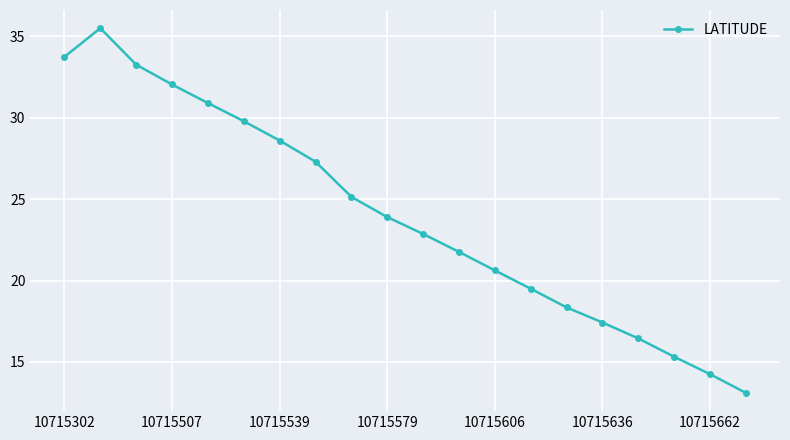

What is the smallest value displayed?

13.1